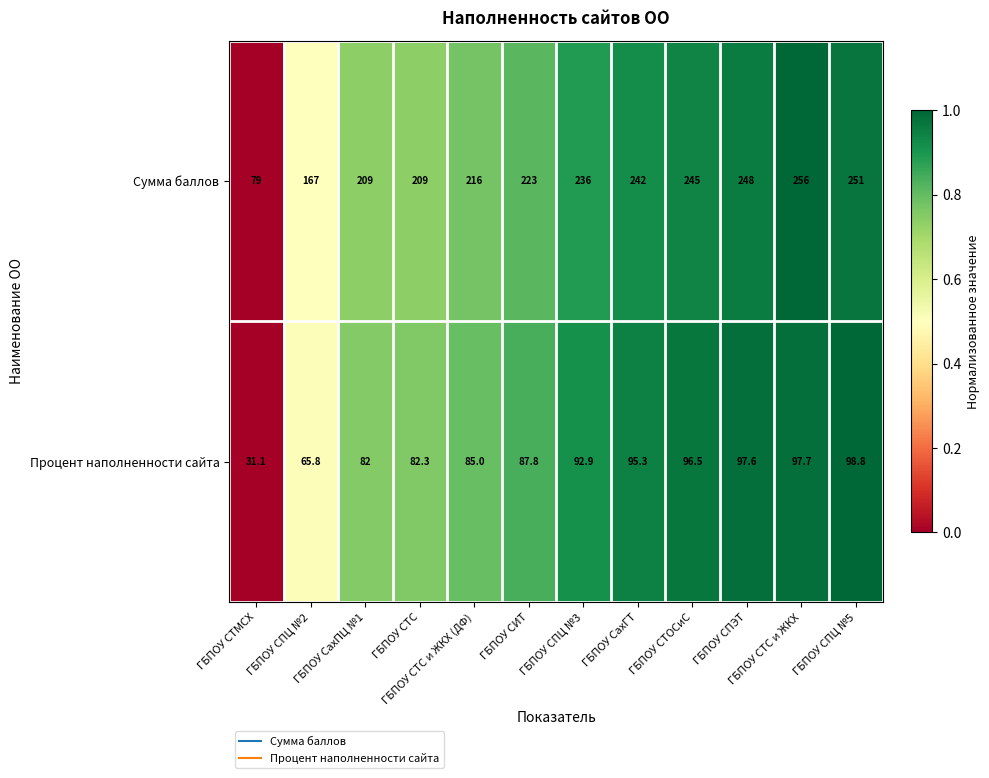

Count the number of data series in this chart.

2